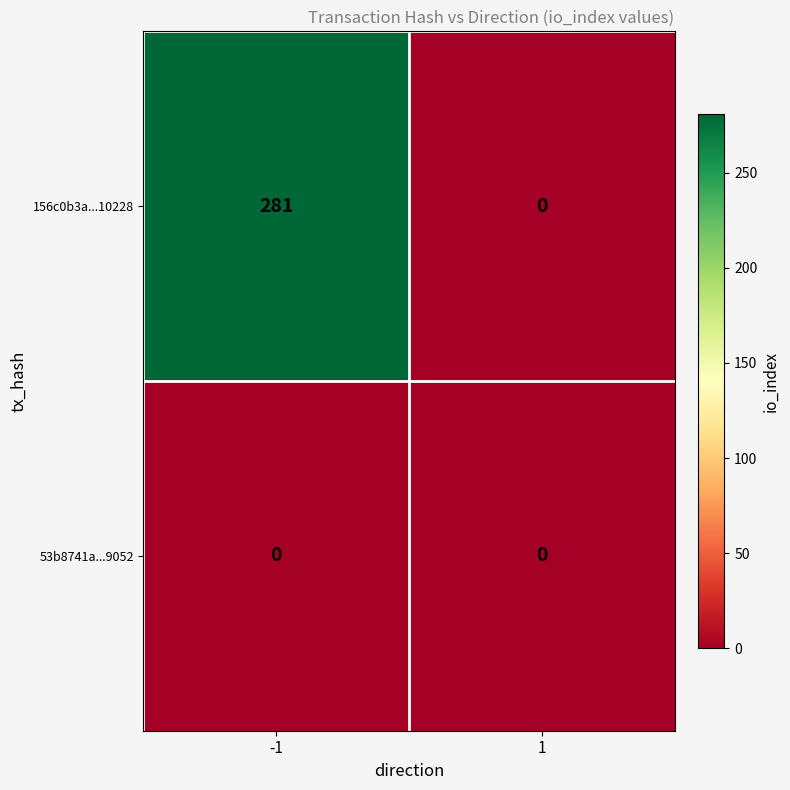

List the series in order of their overall mean, lowest first.

53b8741a...9052, 156c0b3a...10228